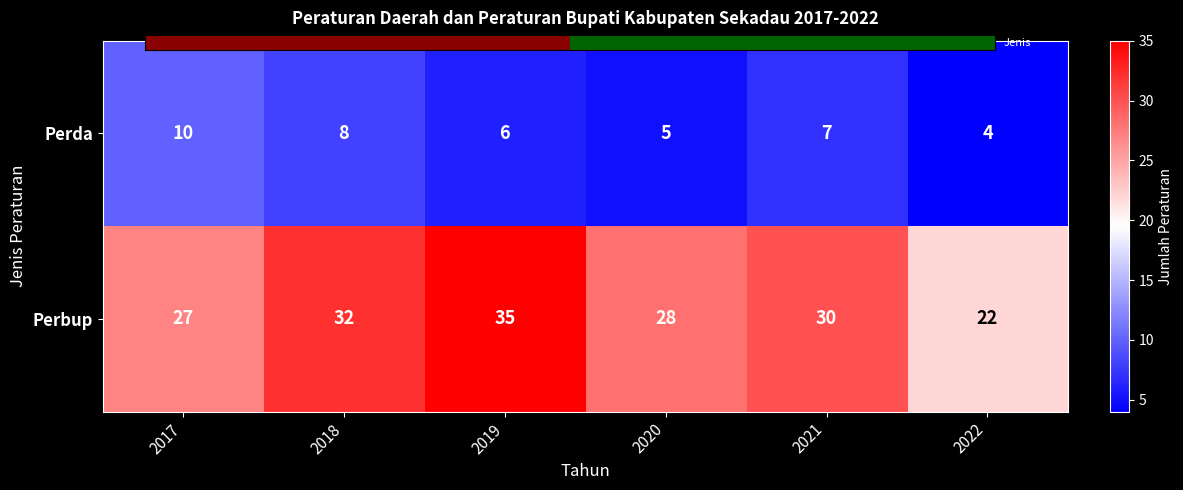

What is the sum of all Perbup values?

174